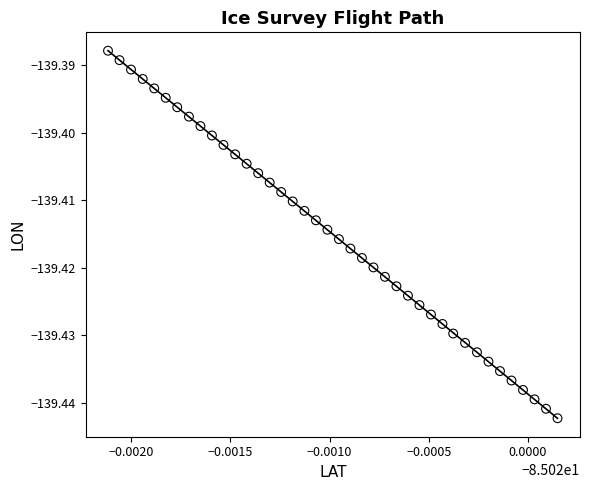

Count the number of points in this scatter plot.

40